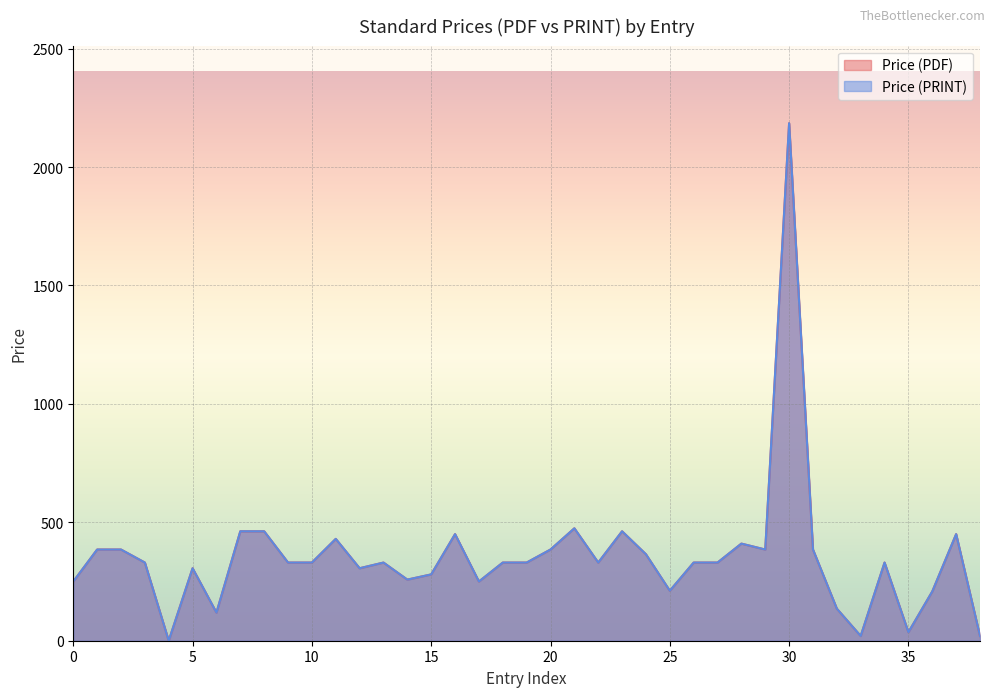

True or false: Price (PDF) and Price (PRINT) intersect in this chart.

False